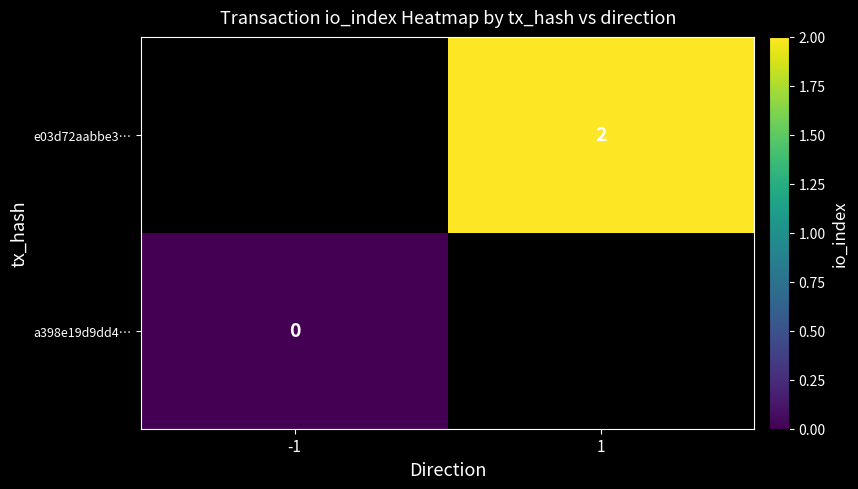

Is it true that e03d72aabbe3… equals 1 at 1?

False